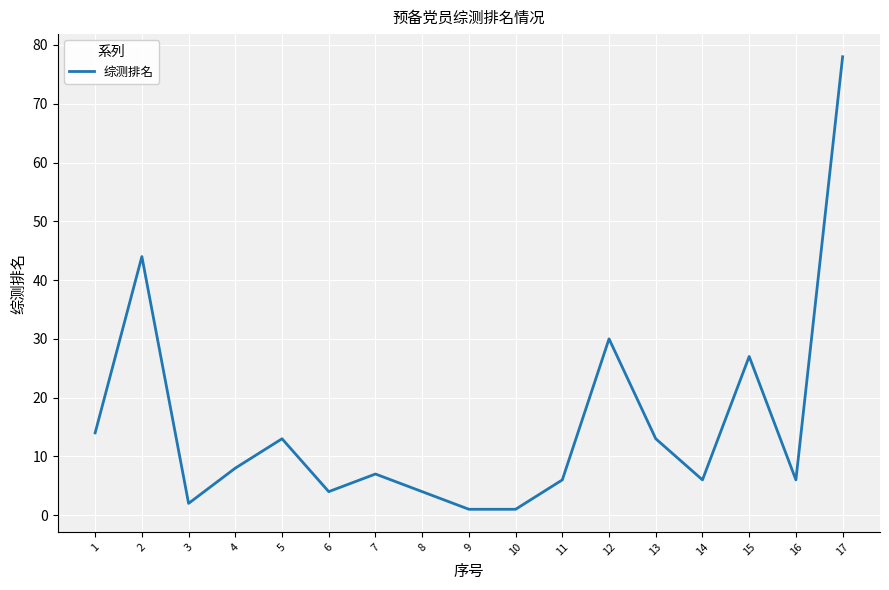

At which category does the data reach its first local peak?

2